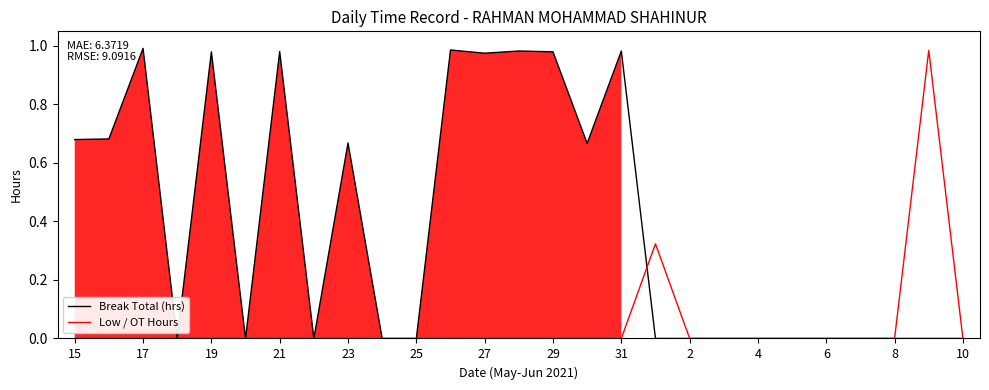

Reading left to right, extract all data points from this chart.

Break Total (hrs): 0.7	0.7	1.0	0.0	1.0	0.0	1.0	0.0	0.7	0.0	0.0	1.0	1.0	1.0	1.0	0.7	1.0	0.0	0.0	0.0	0.0	0.0	0.0	0.0	0.0	0.0	0.0
Low / OT Hours: 0.0	0.0	0.0	0.0	0.0	0.0	0.0	0.0	0.0	0.0	0.0	0.0	0.0	0.0	0.0	0.0	0.0	0.3	0.0	0.0	0.0	0.0	0.0	0.0	0.0	1.0	0.0